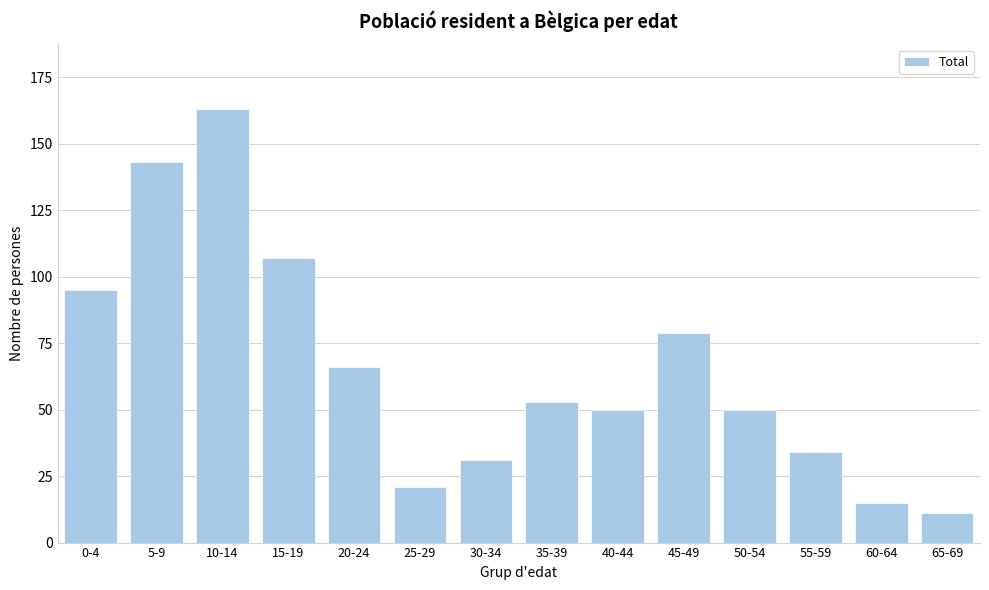

Reading left to right, list all the values displayed in this chart.

95	143	163	107	66	21	31	53	50	79	50	34	15	11